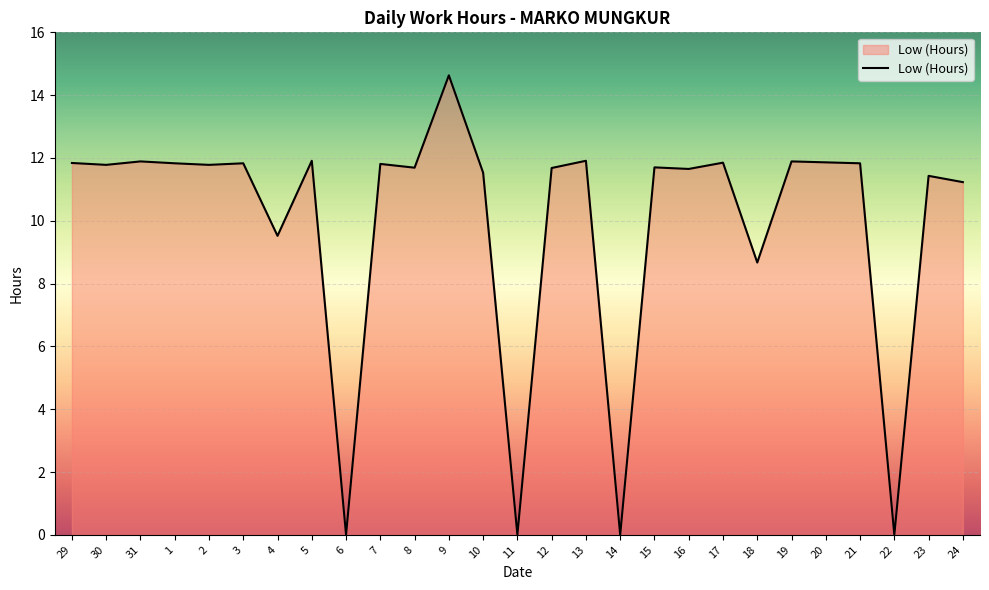

What is the ratio of the value at 8 to the value at 5?

1.0